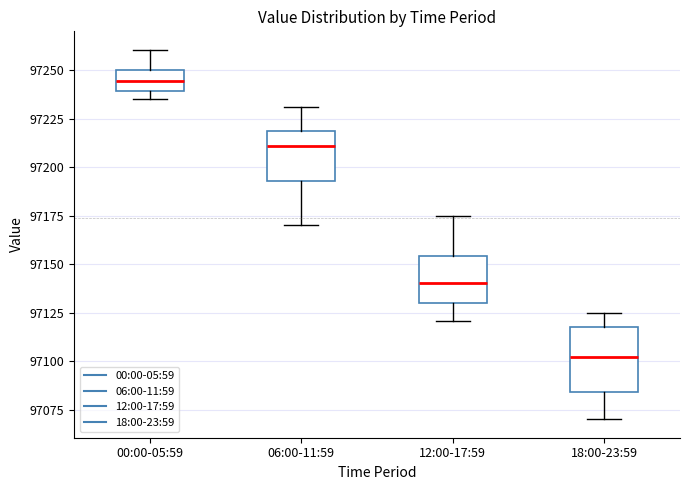

Where does the median line of the box for 12:00-17:59 sit on the y-axis? The values are not printed on the chart, so give them approximately, as read against the axis.

97140